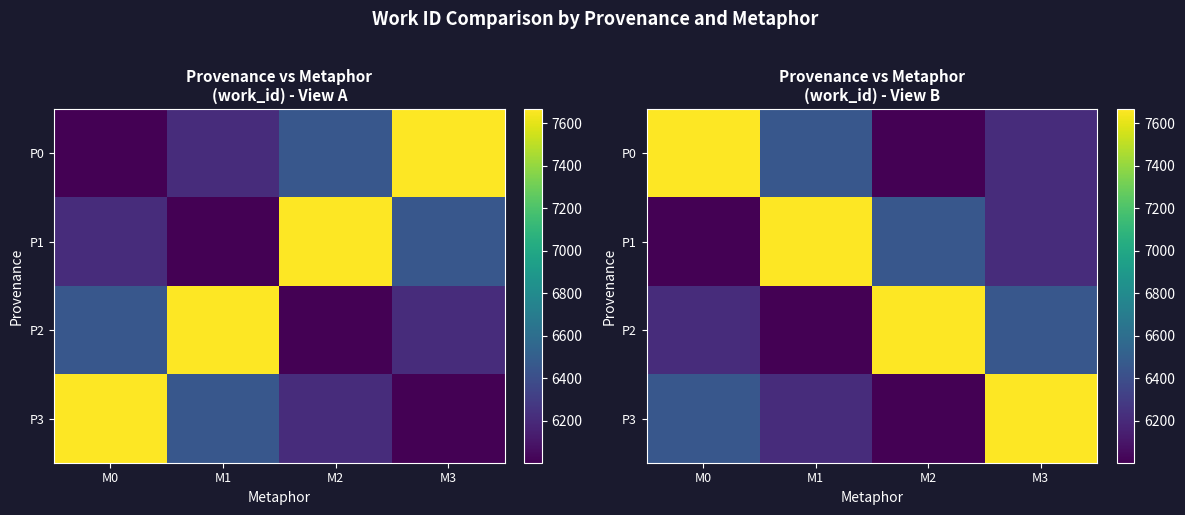

Where is P3 nearest to the value 6834?

M0